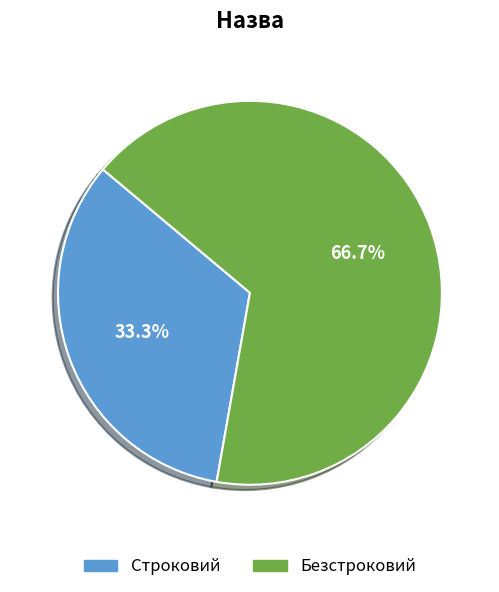

To the nearest percent, what percentage of the pie is Безстроковий?

67%